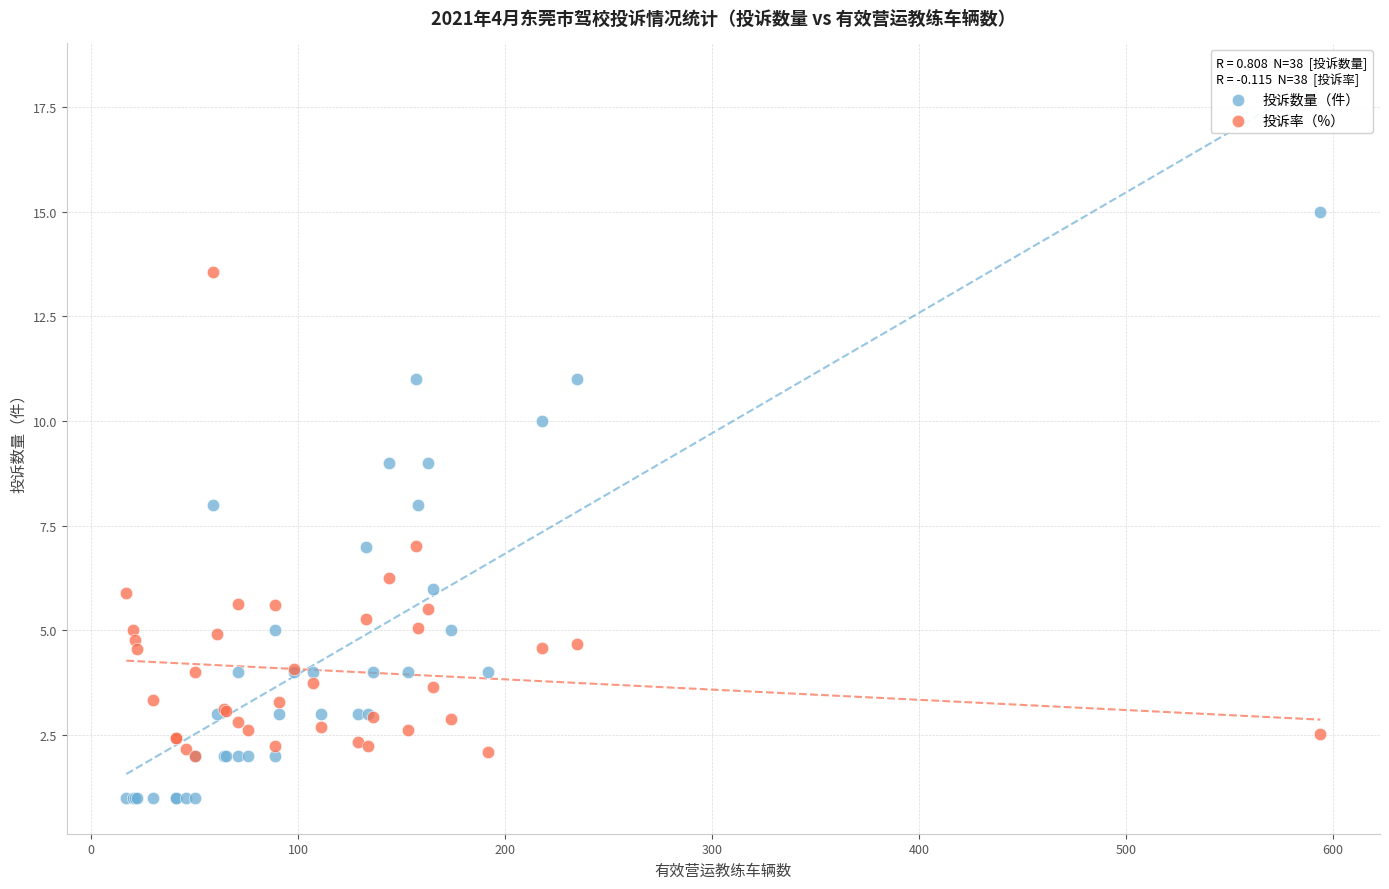

Which series has the widest spread of Y values?

投诉数量（件）